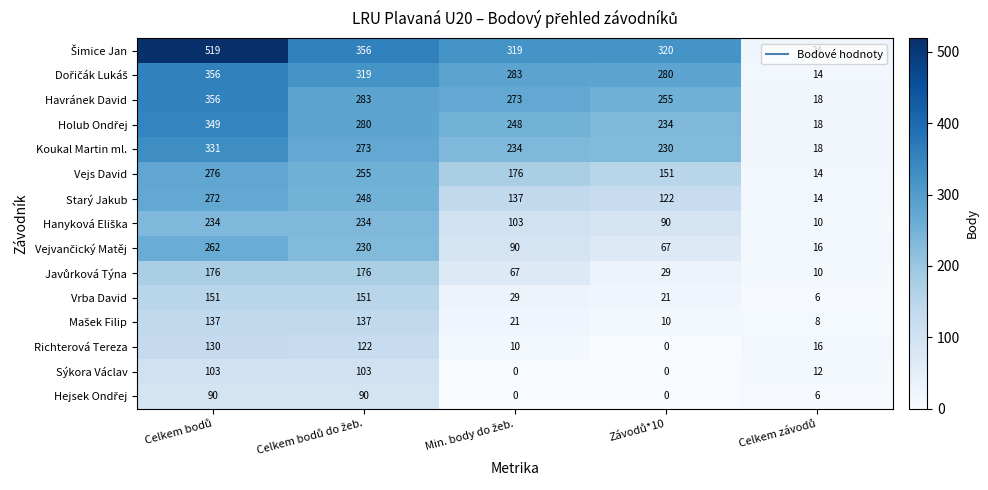

What is the maximum value shown in the chart?

519